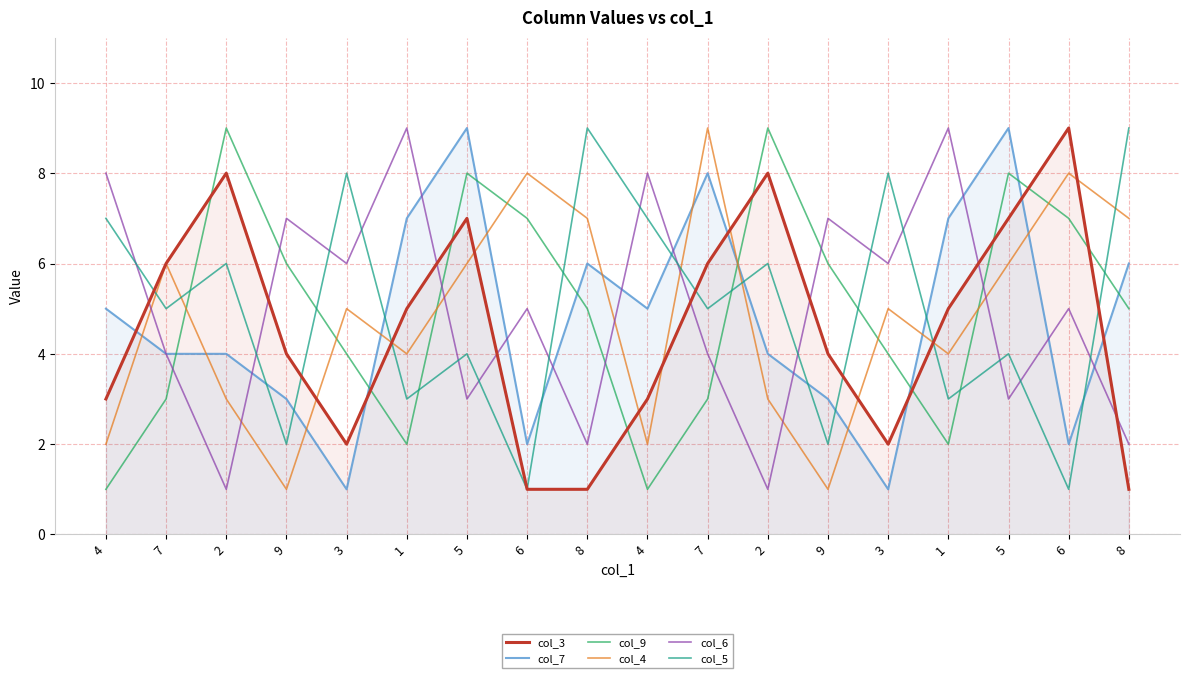

At how many categories does at least one series exceed 3?

18